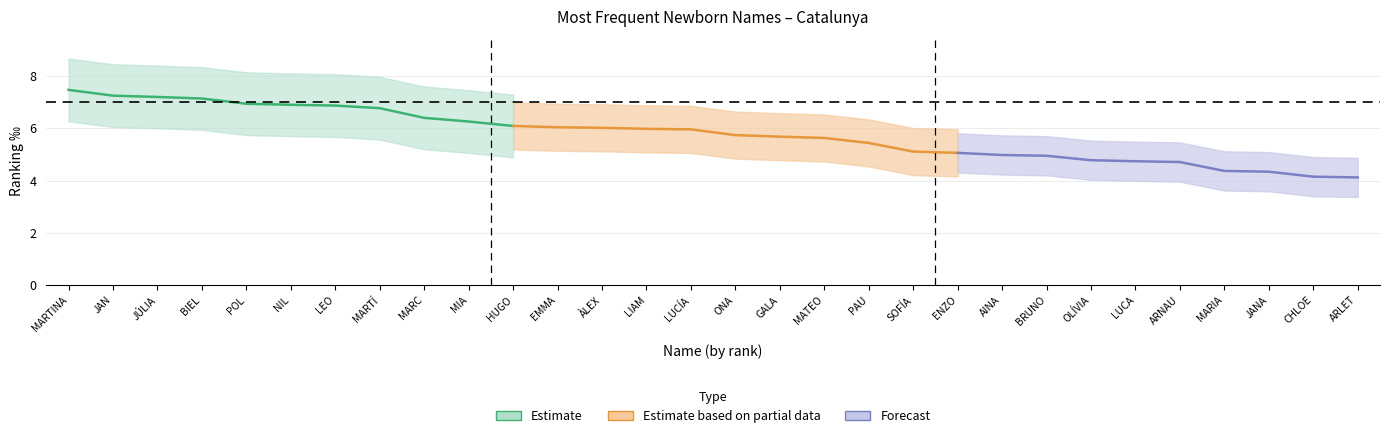

Which has a higher value, JAN or POL?

JAN